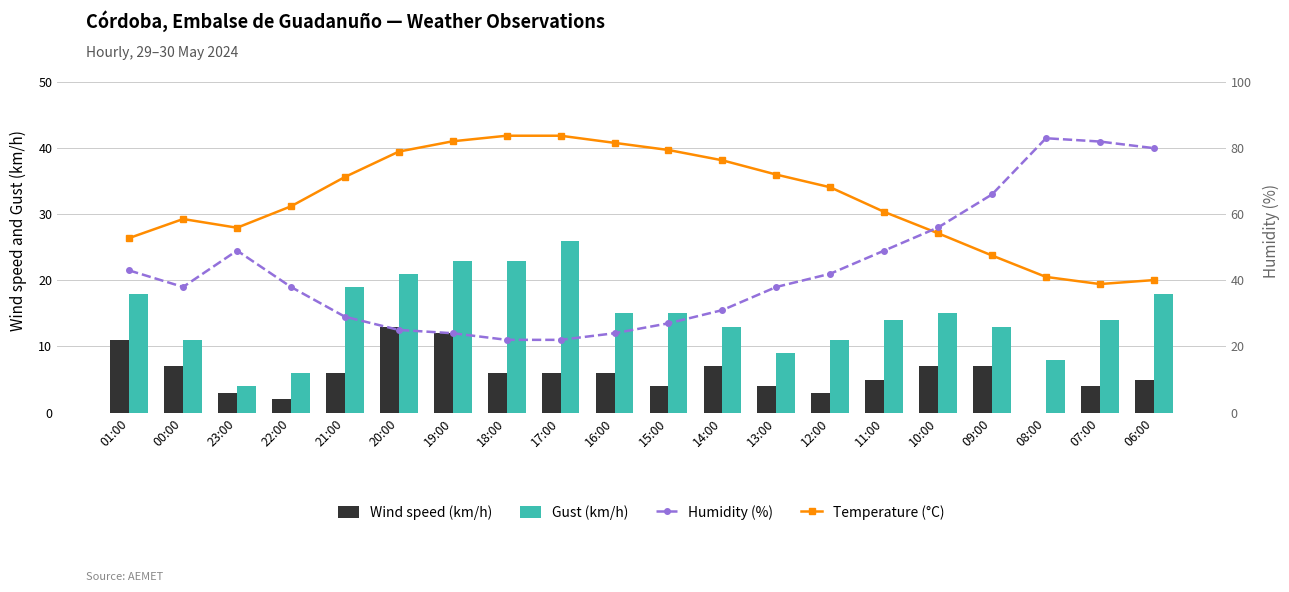

Reading left to right, transcribe all the data shown in this chart.

Temperature (°C): 01:00=26.4	00:00=29.3	23:00=28.0	22:00=31.2	21:00=35.6	20:00=39.5	19:00=41.0	18:00=41.9	17:00=41.9	16:00=40.8	15:00=39.7	14:00=38.2	13:00=36.0	12:00=34.1	11:00=30.4	10:00=27.1	09:00=23.8	08:00=20.5	07:00=19.4	06:00=20.0
Wind speed (km/h): 01:00=11.0	00:00=7.0	23:00=3.0	22:00=2.0	21:00=6.0	20:00=13.0	19:00=12.0	18:00=6.0	17:00=6.0	16:00=6.0	15:00=4.0	14:00=7.0	13:00=4.0	12:00=3.0	11:00=5.0	10:00=7.0	09:00=7.0	08:00=0.0	07:00=4.0	06:00=5.0
Gust (km/h): 01:00=18.0	00:00=11.0	23:00=4.0	22:00=6.0	21:00=19.0	20:00=21.0	19:00=23.0	18:00=23.0	17:00=26.0	16:00=15.0	15:00=15.0	14:00=13.0	13:00=9.0	12:00=11.0	11:00=14.0	10:00=15.0	09:00=13.0	08:00=8.0	07:00=14.0	06:00=18.0
Humidity (%): 01:00=43.0	00:00=38.0	23:00=49.0	22:00=38.0	21:00=29.0	20:00=25.0	19:00=24.0	18:00=22.0	17:00=22.0	16:00=24.0	15:00=27.0	14:00=31.0	13:00=38.0	12:00=42.0	11:00=49.0	10:00=56.0	09:00=66.0	08:00=83.0	07:00=82.0	06:00=80.0